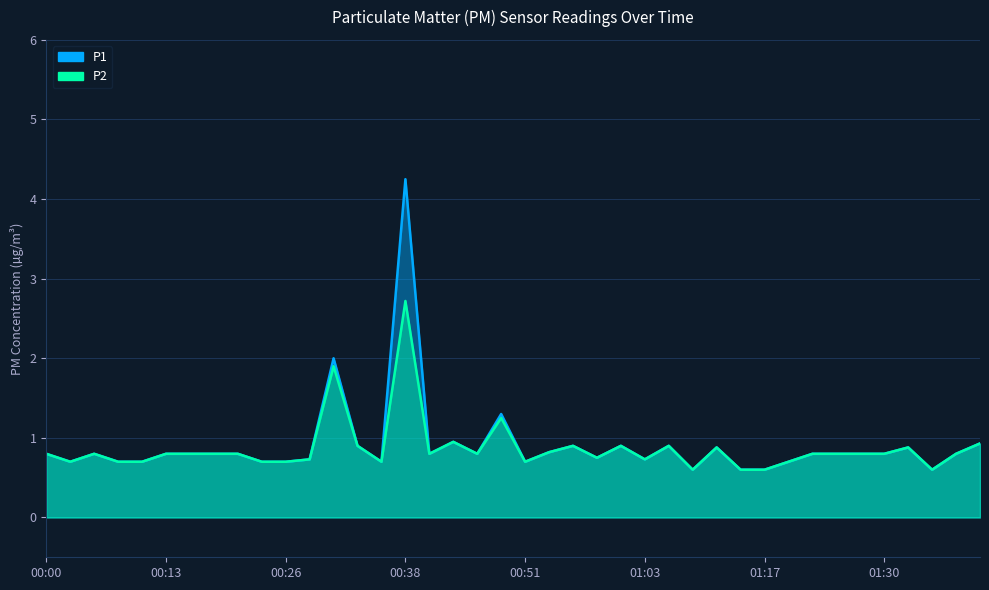

Reading left to right, list all the values displayed in this chart.

P1: 00:00=0.8	00:03=0.7	00:06=0.8	00:08=0.7	00:11=0.7	00:13=0.8	00:16=0.8	00:18=0.8	00:21=0.8	00:23=0.7	00:26=0.7	00:28=0.7	00:31=2.0	00:33=0.9	00:36=0.7	00:38=4.2	00:41=0.8	00:43=0.9	00:46=0.8	00:48=1.3	00:51=0.7	00:53=0.8	00:56=0.9	00:58=0.8	01:01=0.9	01:03=0.7	01:06=0.9	01:09=0.6	01:11=0.9	01:14=0.6	01:17=0.6	01:19=0.7	01:22=0.8	01:25=0.8	01:28=0.8	01:30=0.8	01:33=0.9	01:35=0.6	01:38=0.8	01:40=0.9
P2: 00:00=0.8	00:03=0.7	00:06=0.8	00:08=0.7	00:11=0.7	00:13=0.8	00:16=0.8	00:18=0.8	00:21=0.8	00:23=0.7	00:26=0.7	00:28=0.7	00:31=1.9	00:33=0.9	00:36=0.7	00:38=2.7	00:41=0.8	00:43=0.9	00:46=0.8	00:48=1.2	00:51=0.7	00:53=0.8	00:56=0.9	00:58=0.8	01:01=0.9	01:03=0.7	01:06=0.9	01:09=0.6	01:11=0.9	01:14=0.6	01:17=0.6	01:19=0.7	01:22=0.8	01:25=0.8	01:28=0.8	01:30=0.8	01:33=0.9	01:35=0.6	01:38=0.8	01:40=0.9